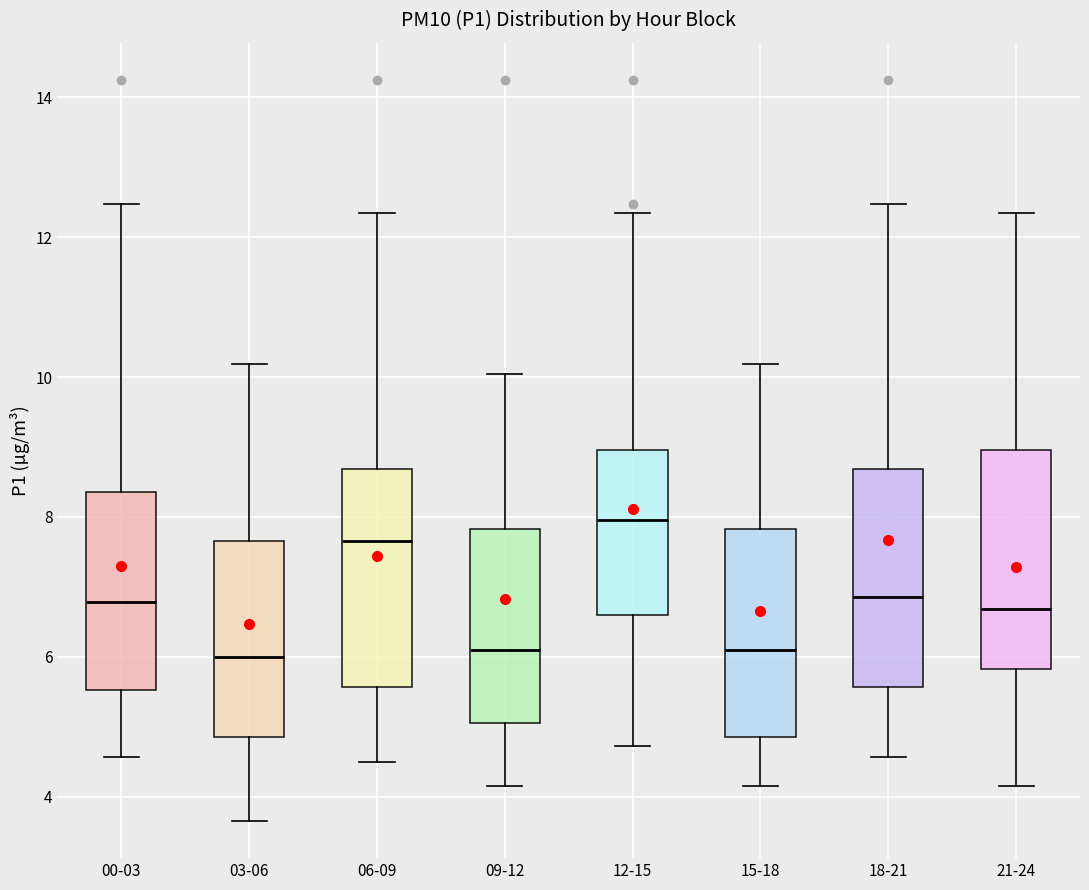

Reading left to right, read every box against the y-axis: the position of its median line, the range the box covers, and the ends of its whiskers. The values are not printed on the chart, so give them approximately, as read against the axis.

00-03: median 6.8, box 5.6 to 8.4, whiskers 4.6 to 12.4
03-06: median 6.0, box 4.8 to 7.6, whiskers 3.6 to 10.2
06-09: median 7.6, box 5.6 to 8.6, whiskers 4.6 to 12.4
09-12: median 6.2, box 5.0 to 7.8, whiskers 4.2 to 10.0
12-15: median 8.0, box 6.6 to 9.0, whiskers 4.8 to 12.4
15-18: median 6.2, box 4.8 to 7.8, whiskers 4.2 to 10.2
18-21: median 6.8, box 5.6 to 8.6, whiskers 4.6 to 12.4
21-24: median 6.6, box 5.8 to 9.0, whiskers 4.2 to 12.4